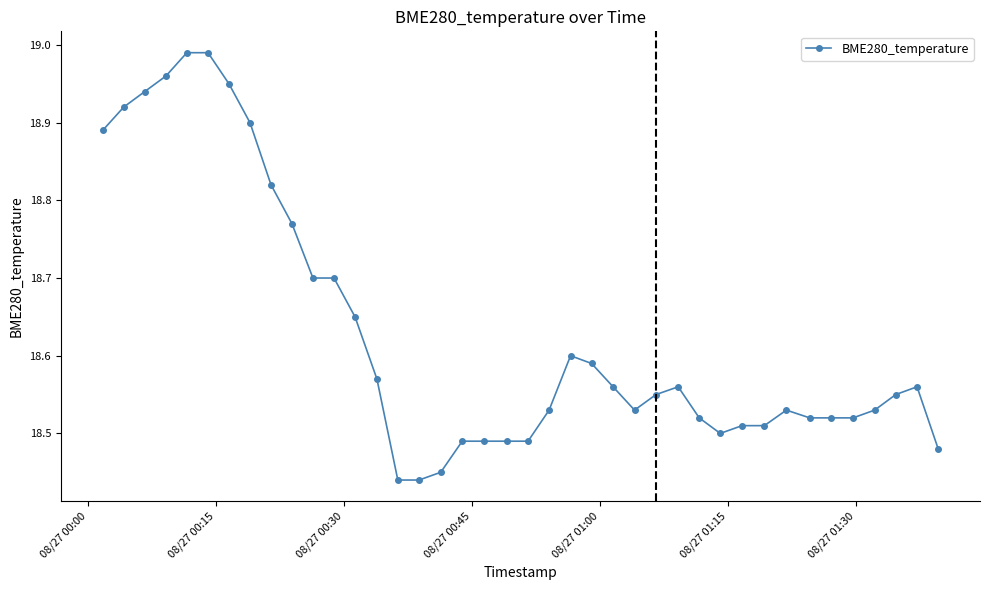

True or false: there are more than 0 points higher than both neighbors.

True